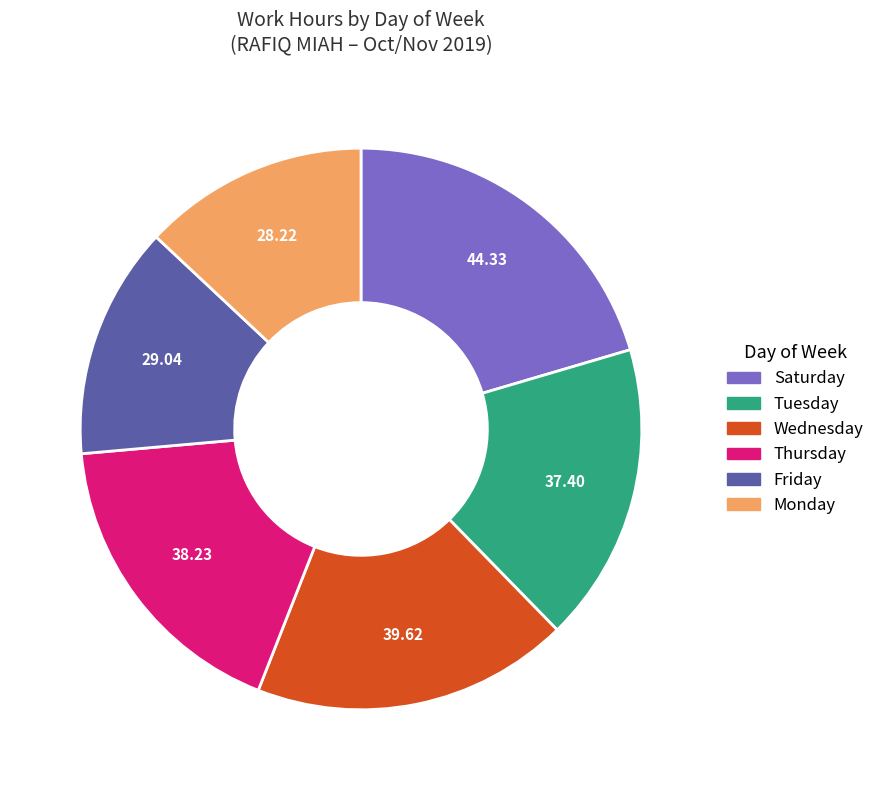

Is there a majority slice in this chart?

No